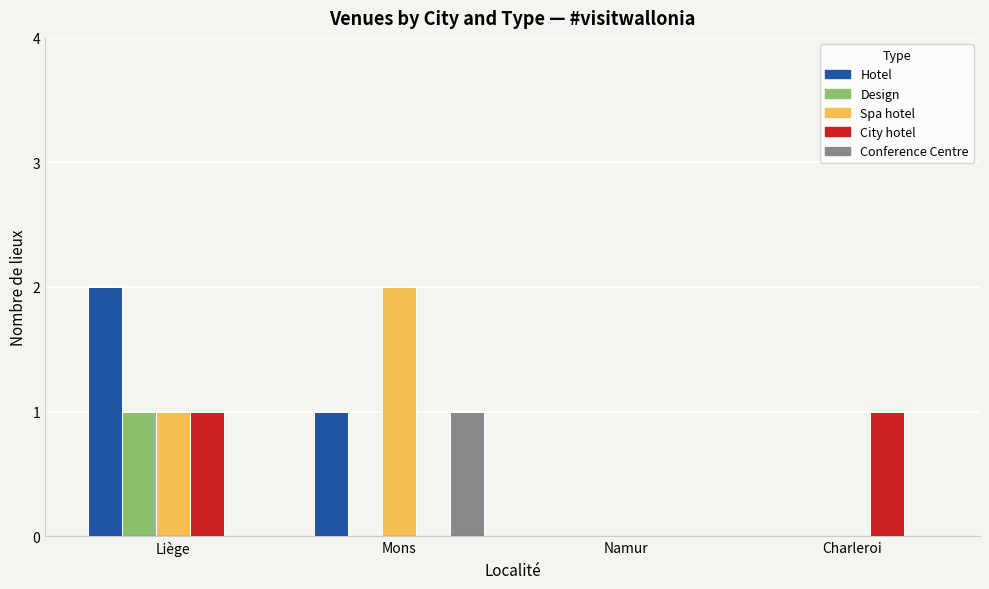

Are the bars grouped side by side (vs. stacked)?

Yes